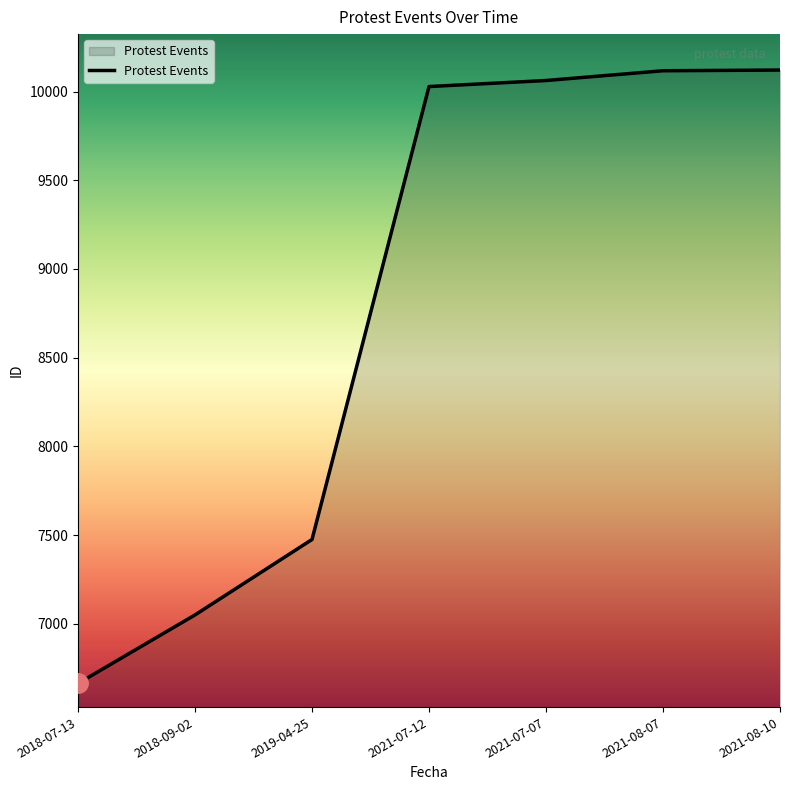

How many lines are shown in the chart?

1